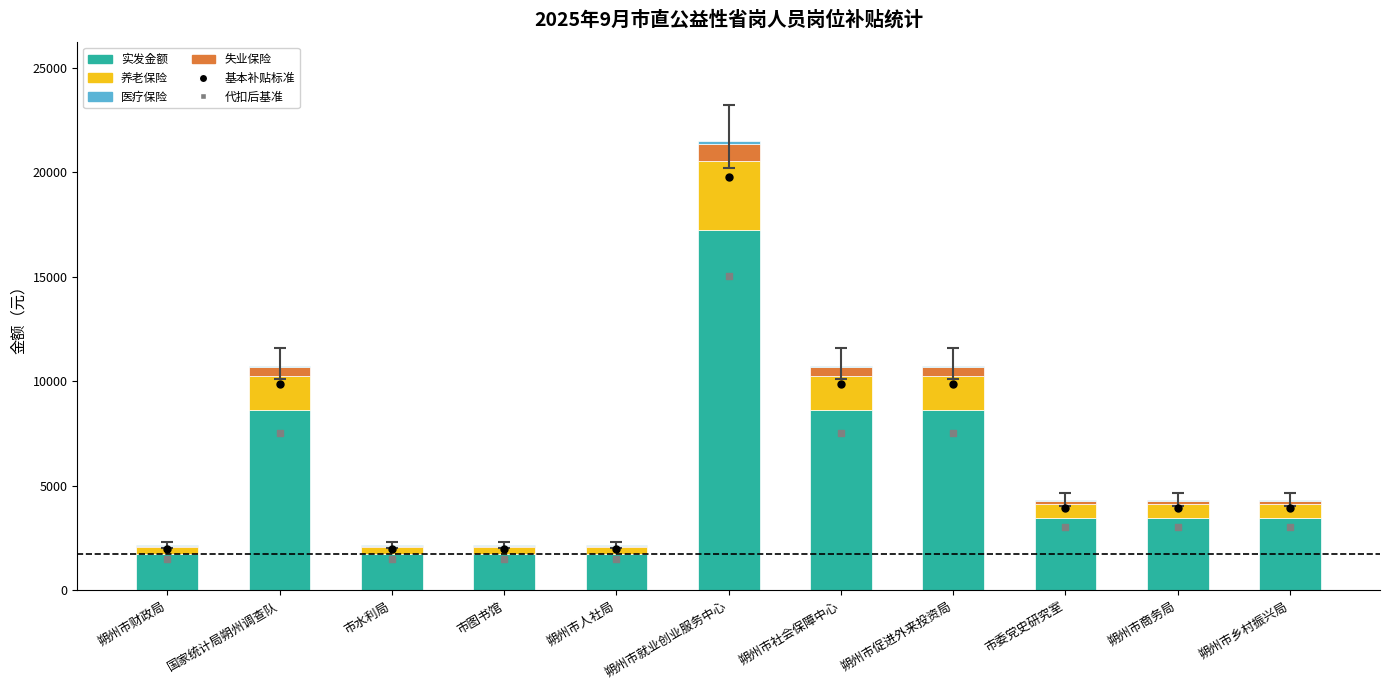

What are all the series names shown in the legend?

实发金额, 养老保险, 医疗保险, 失业保险, 基本补贴标准, 代扣后基准